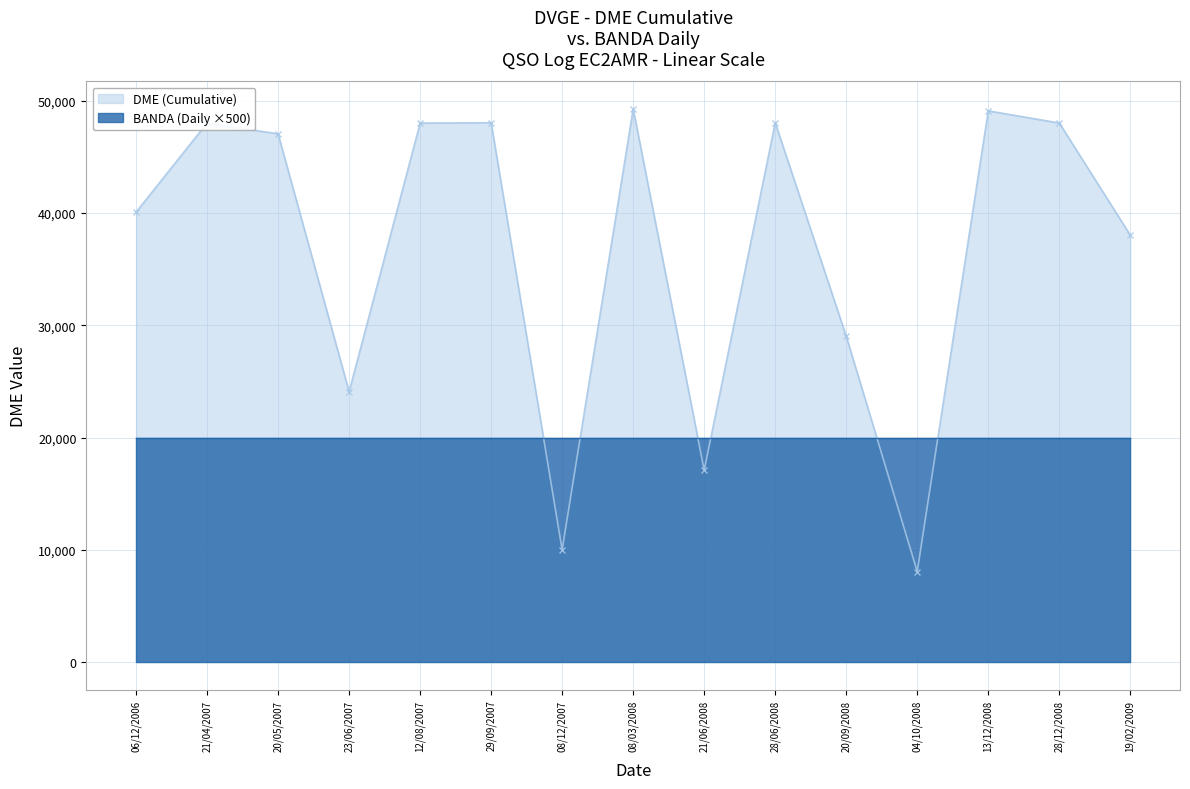

How many data points in DME (Cumulative) are less than 47051?

7